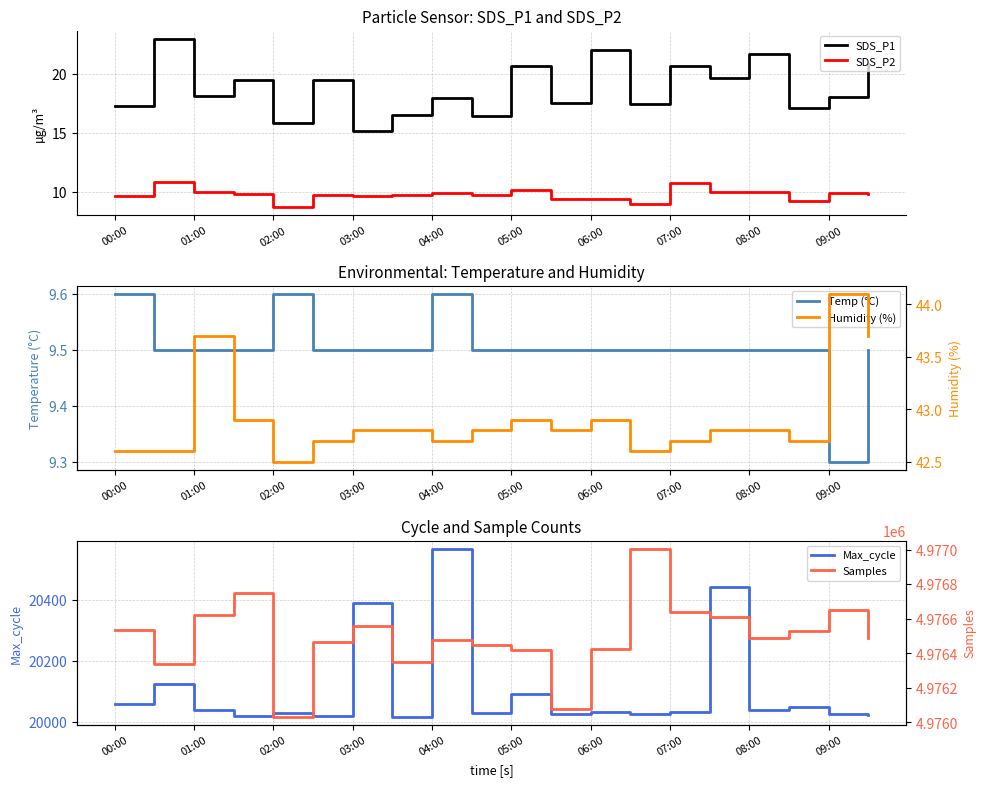

What is the difference between the maximum and minimum values in the Humidity (%) series?

1.6